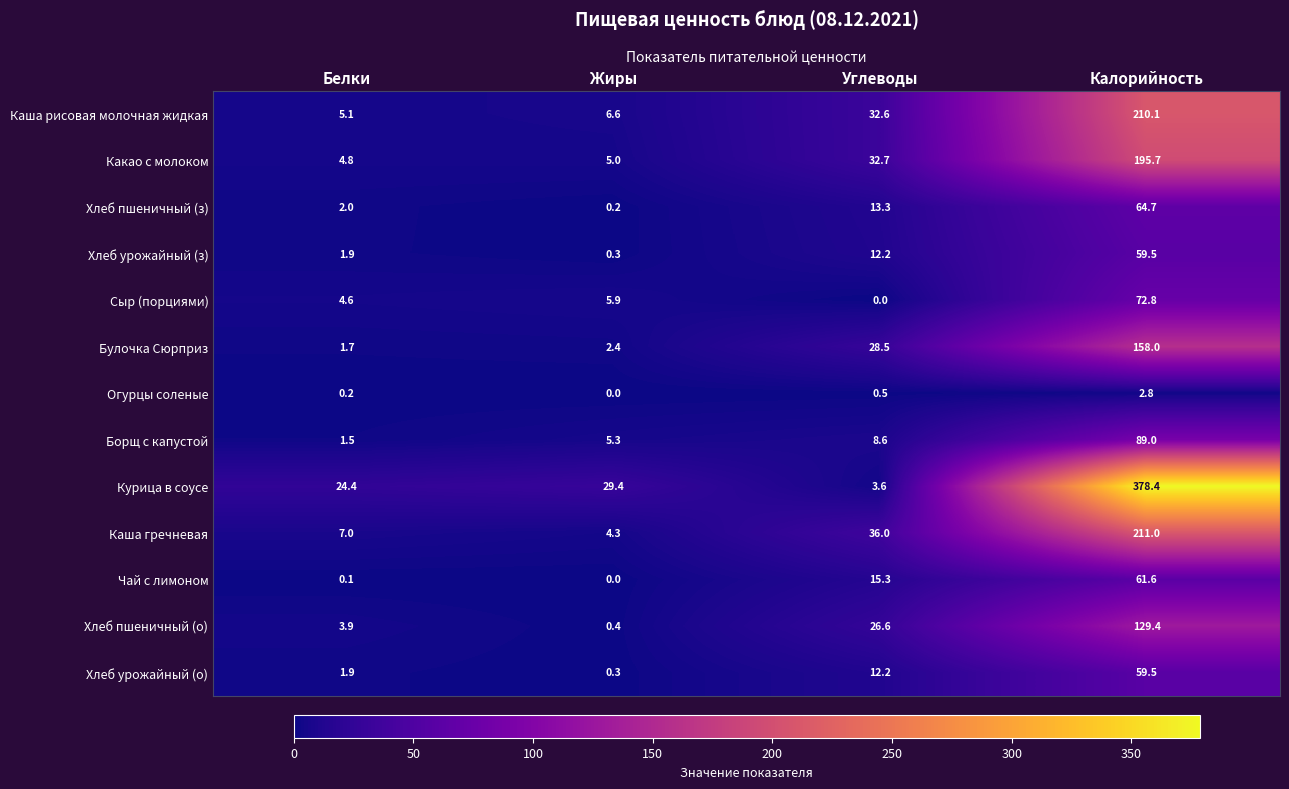

What is the difference between the second highest and second lowest values in the Сыр (порциями) series?

1.3